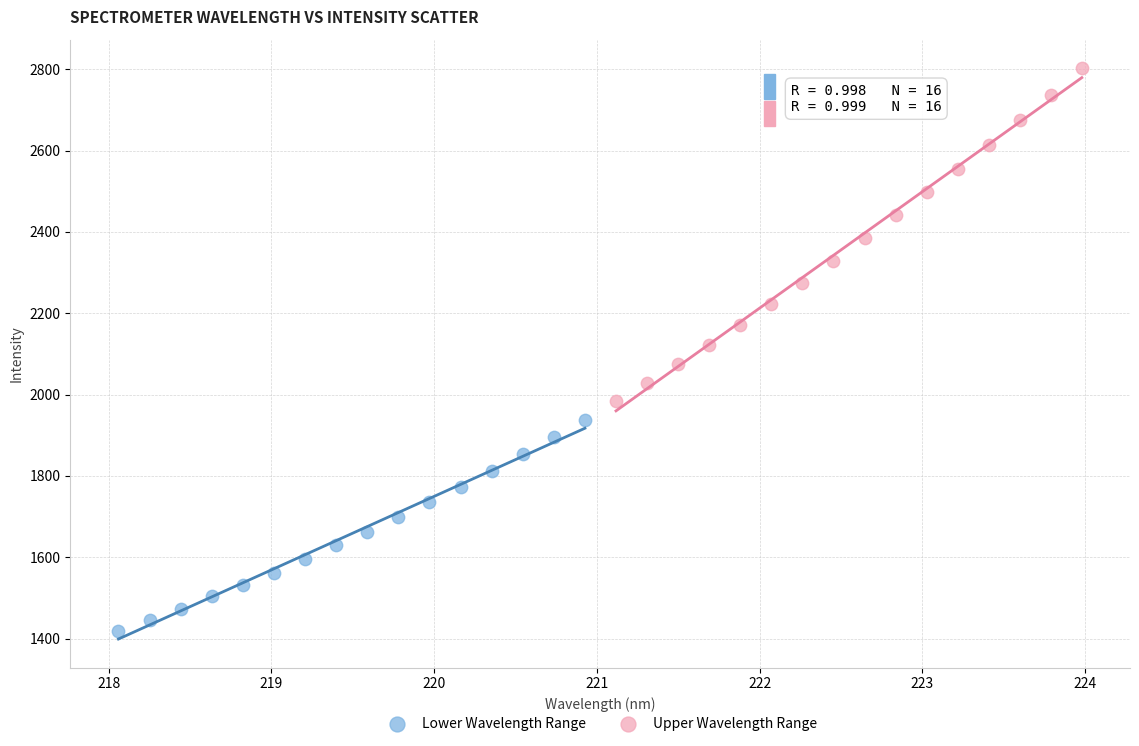

Which series reaches the maximum Y coordinate?

Upper Wavelength Range